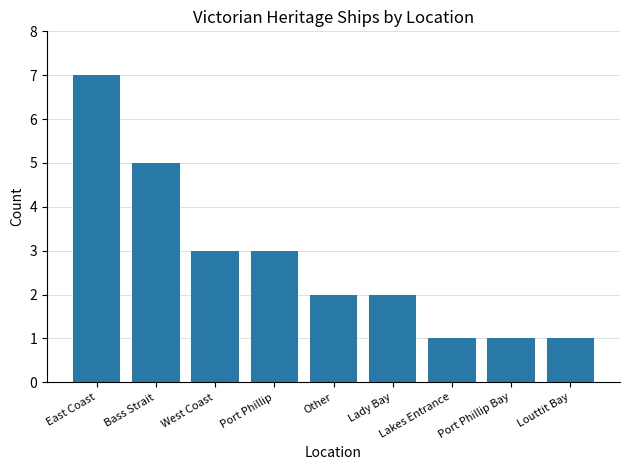

At which category does the chart reach its peak across all series?

East Coast